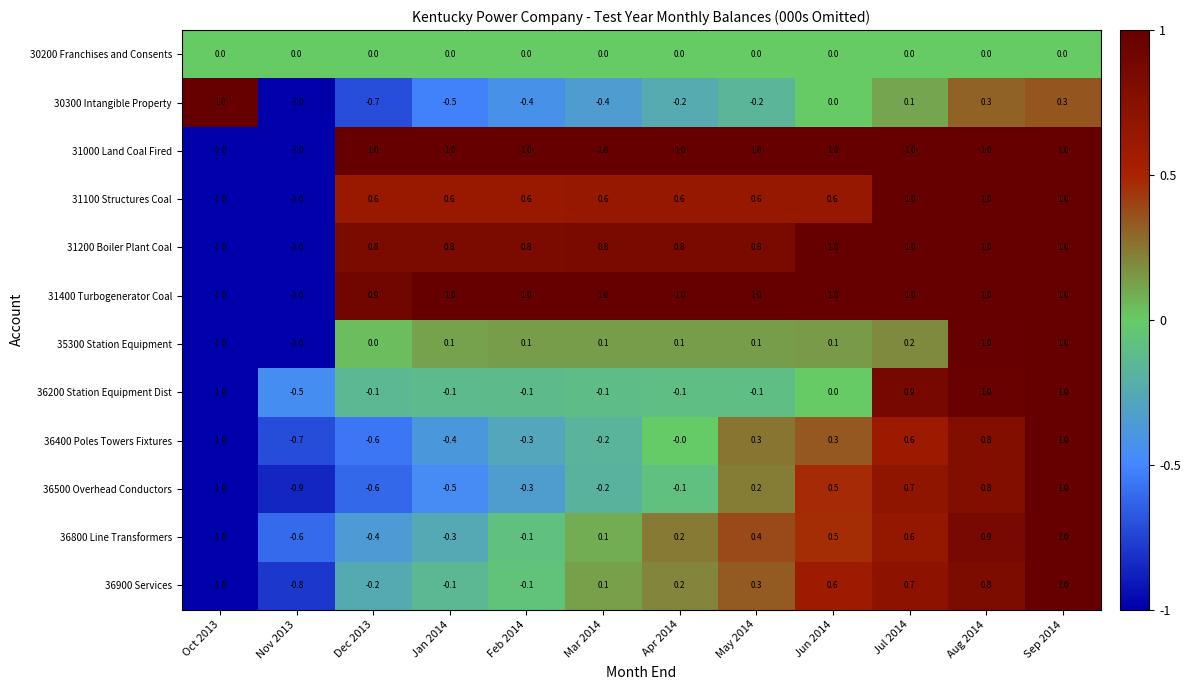

Which series has the largest total across all categories?

31000 Land Coal Fired